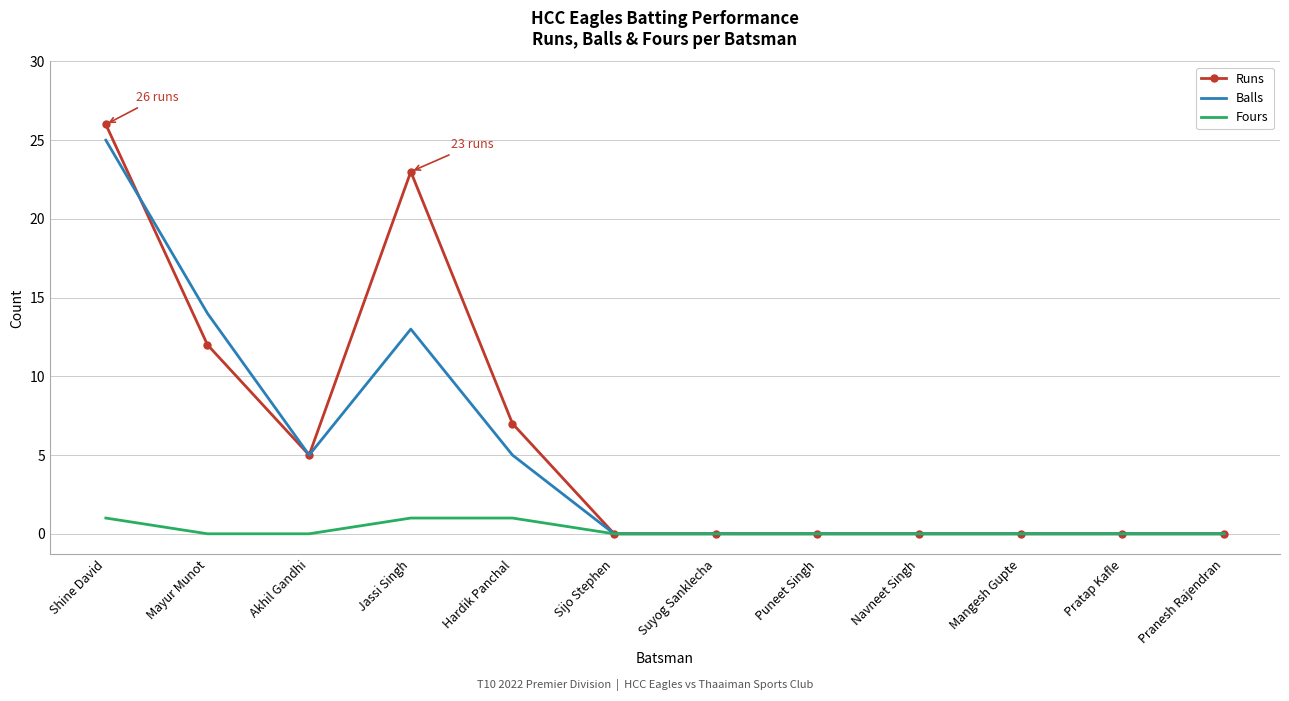

What position from the right is Mangesh Gupte?

3